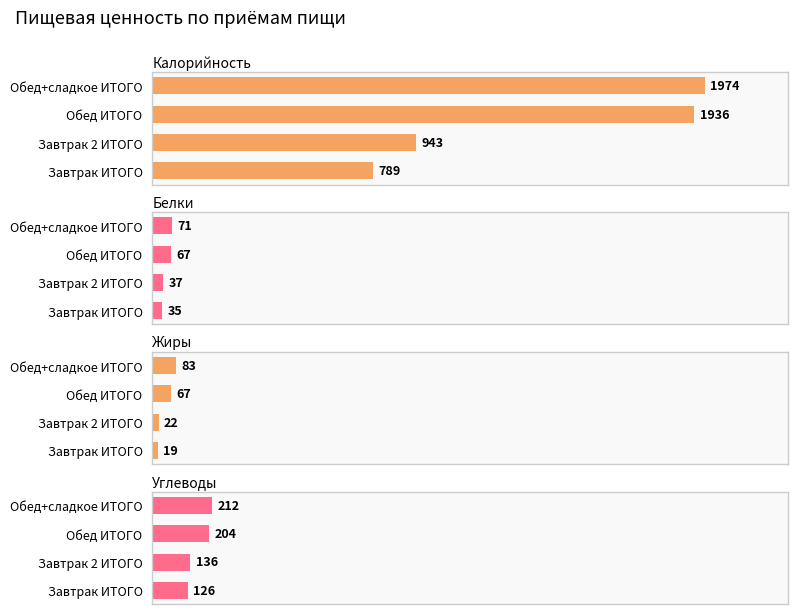

What is the smallest value displayed?

19